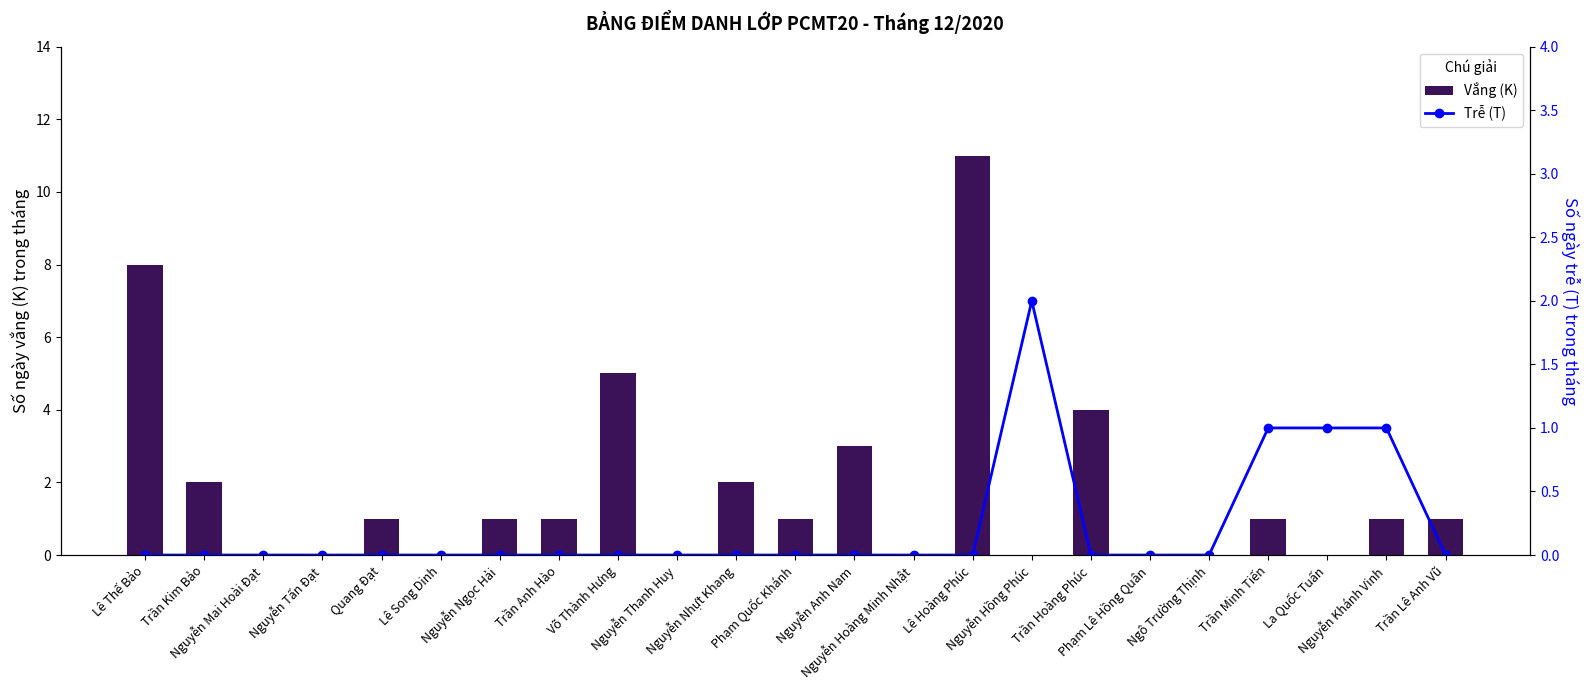

How many positive values does the Vắng (K) series have?

14